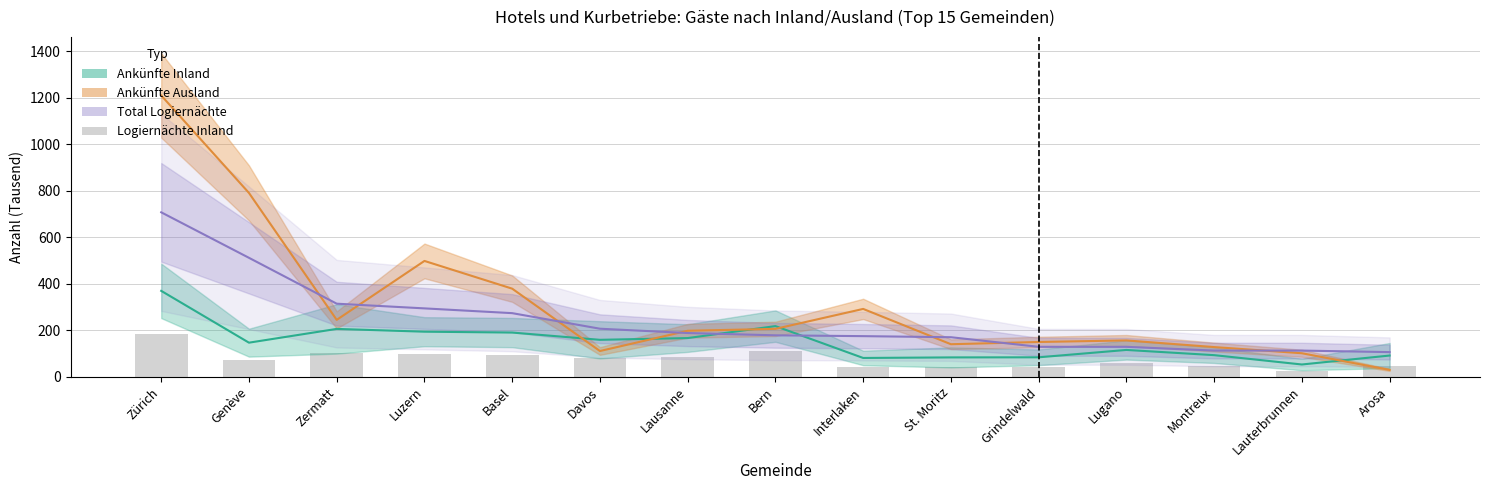

Does the chart contain stacked bars?

No